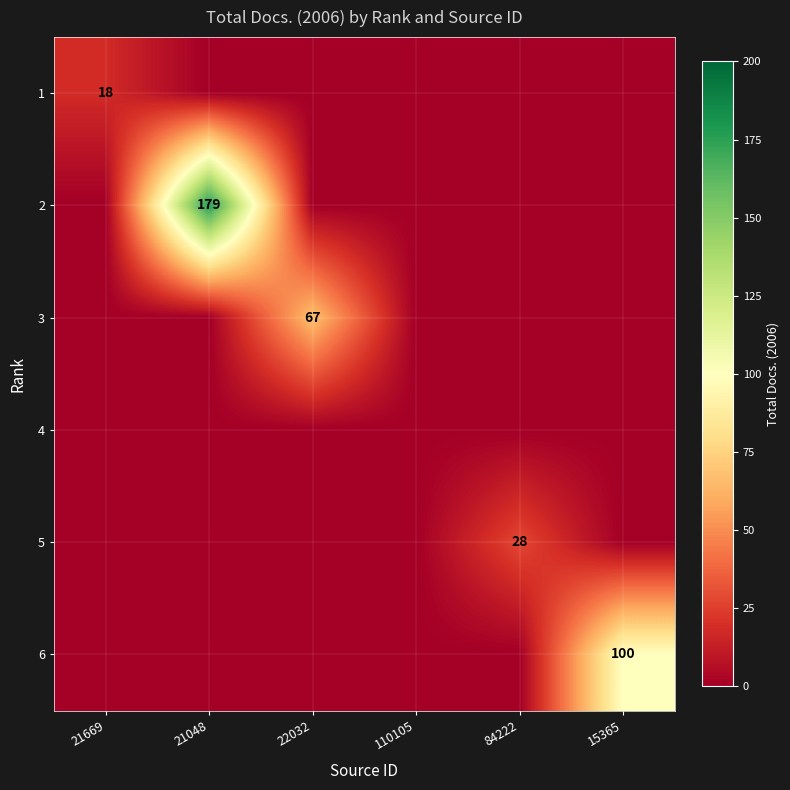

True or false: 6 has a value of 100 at 15365.

True